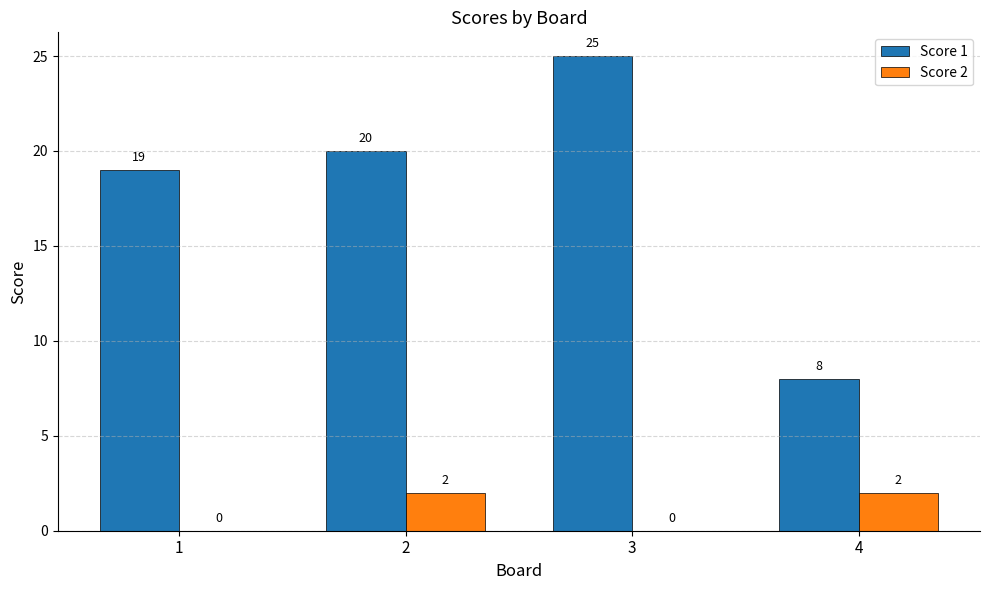

The Score 2 series shows 0 at 1. True or false?

True